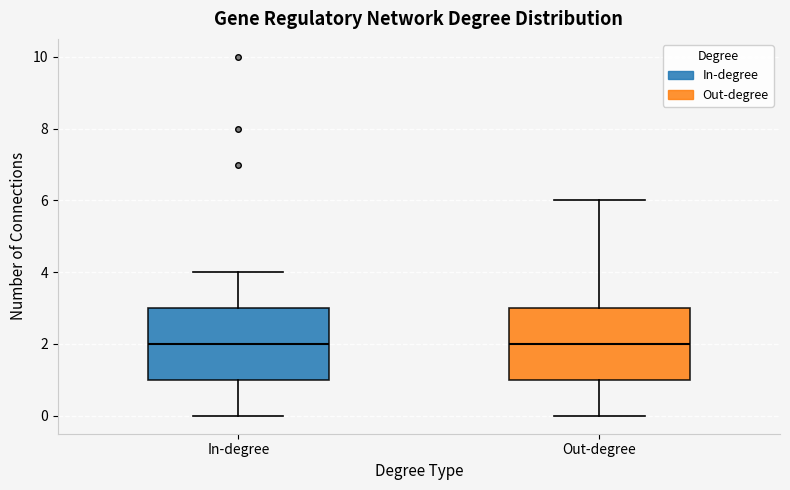

Reading left to right, transcribe this box plot: for each box, give where its median line is, the range the box spans, and where its two whiskers end, as read against the y-axis. The values are not printed on the chart, so give them approximately, as read against the axis.

In-degree: median 2, box 1 to 3, whiskers 0 to 4
Out-degree: median 2, box 1 to 3, whiskers 0 to 6